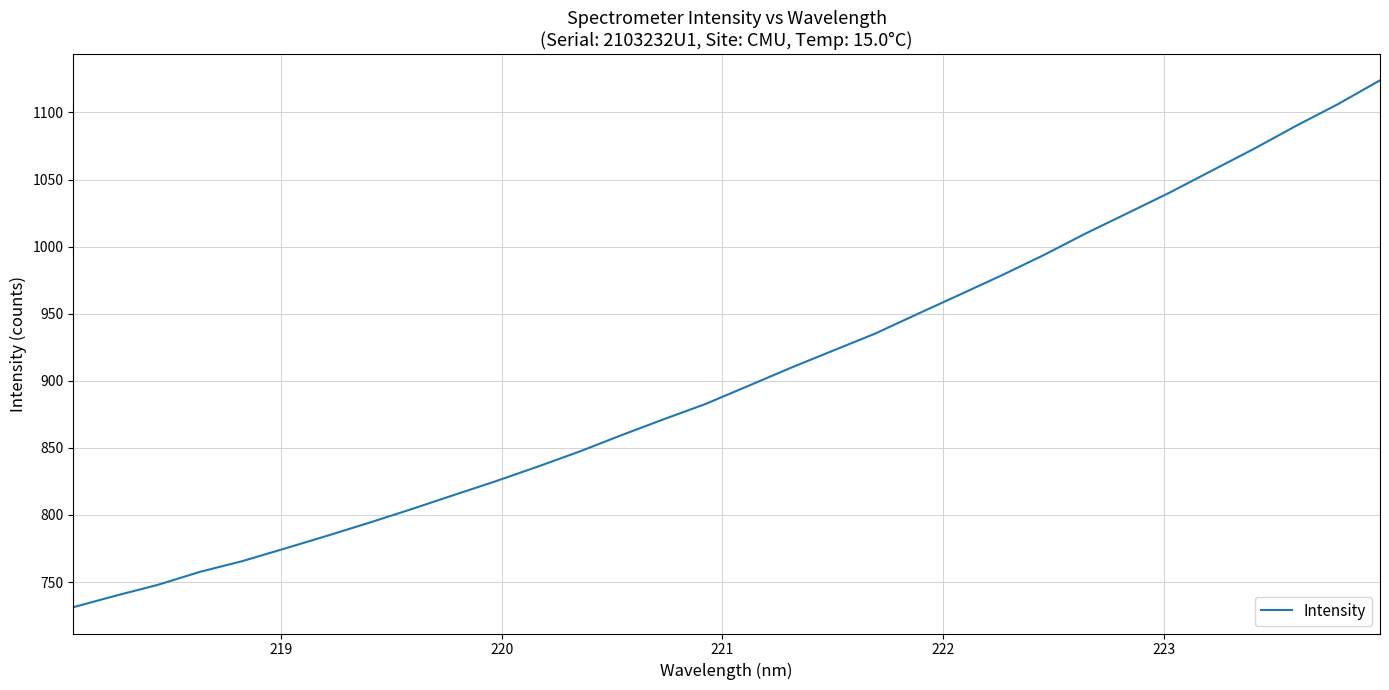

Reading right to left, transcribe all the data shown in this chart.

1124.0	1106.2	1089.9	1072.8	1056.6	1040.2	1024.9	1009.7	993.5	978.4	963.9	949.5	935.0	922.3	909.5	896.2	882.9	871.4	859.5	847.3	836.0	825.0	814.7	804.2	794.1	784.3	774.9	765.6	757.6	747.9	739.8	731.3